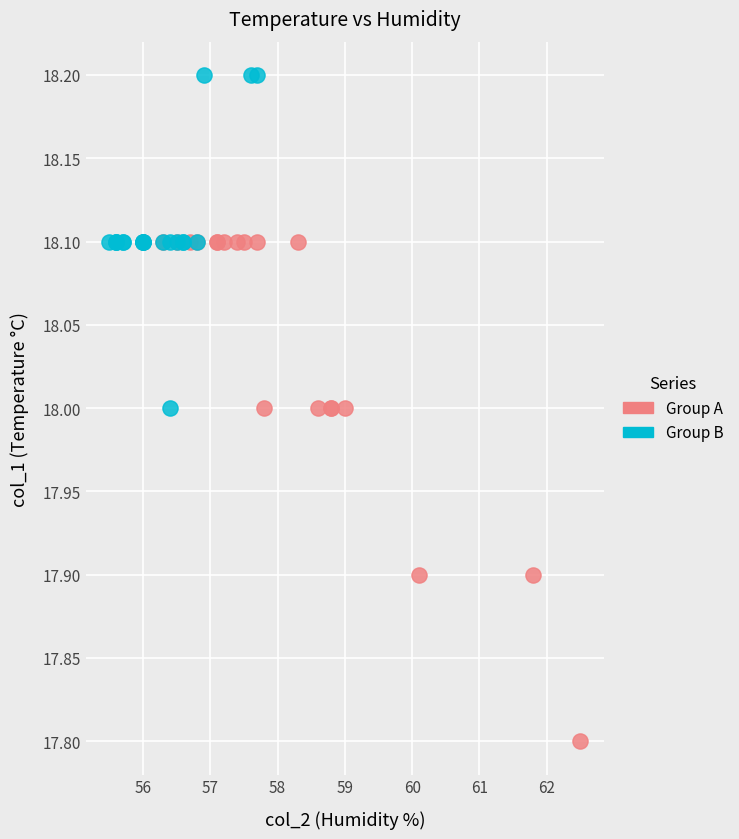

Which series reaches the minimum Y coordinate?

Group A